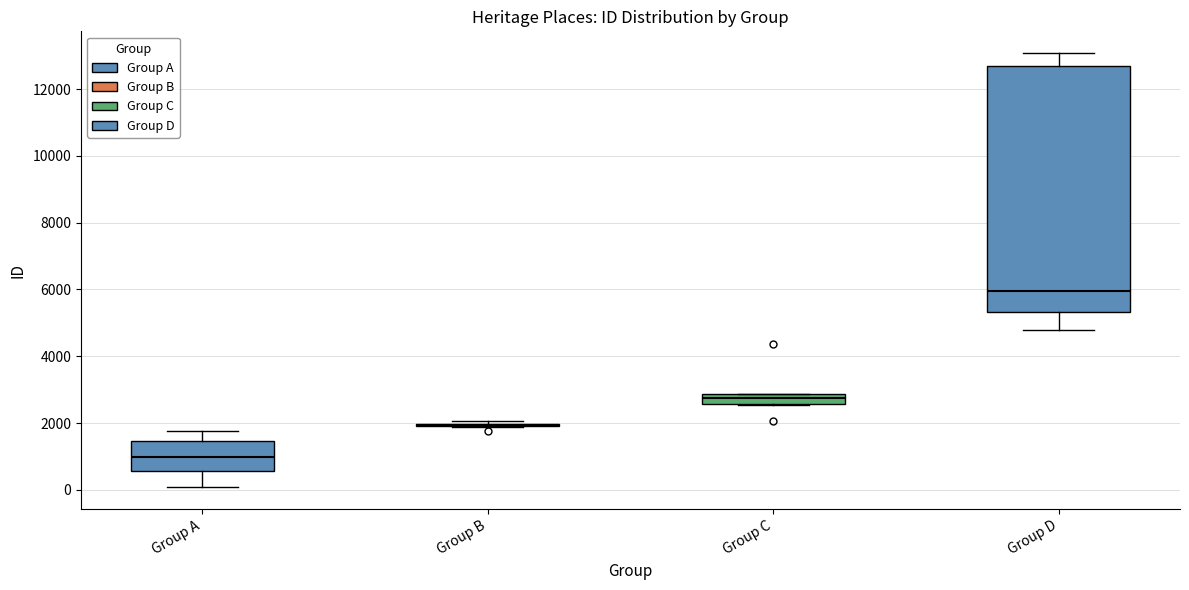

Comparing the boxes themselves (not the whiskers), which one is the tallest?

Group D